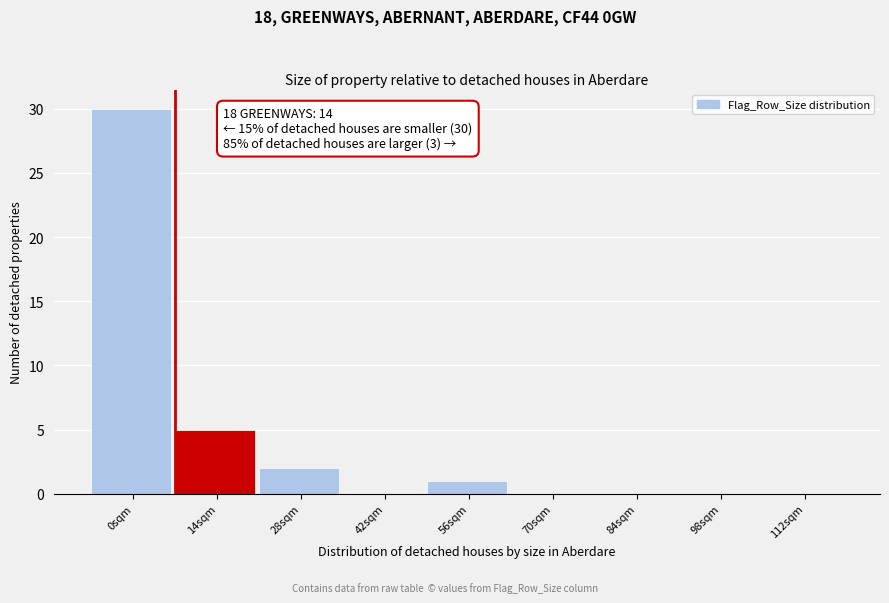

Reading left to right, list all the values displayed in this chart.

0sqm=30	14sqm=5	28sqm=2	42sqm=0	56sqm=1	70sqm=0	84sqm=0	98sqm=0	112sqm=0